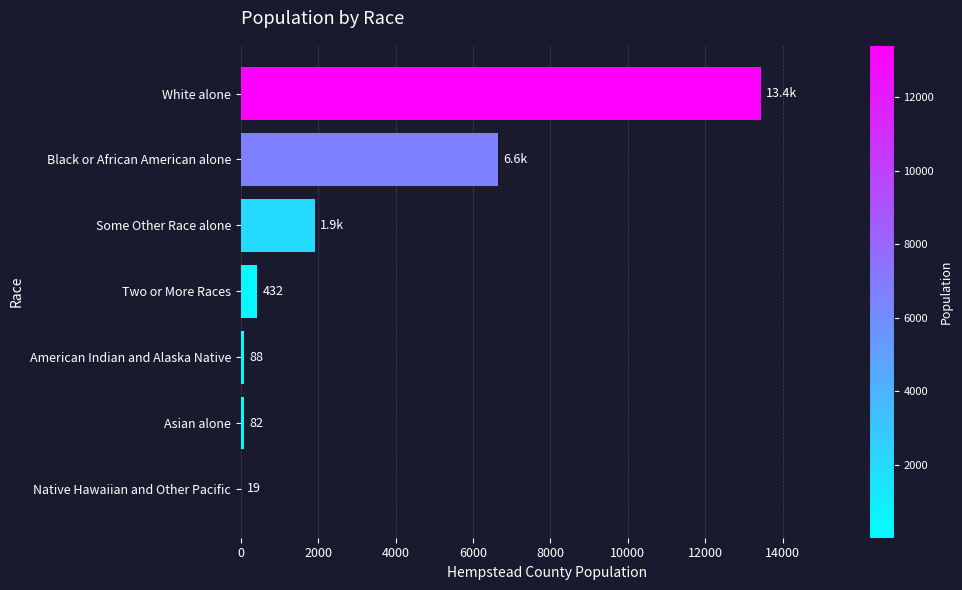

The chart shows a value of 88 at American Indian and Alaska Native. True or false?

True